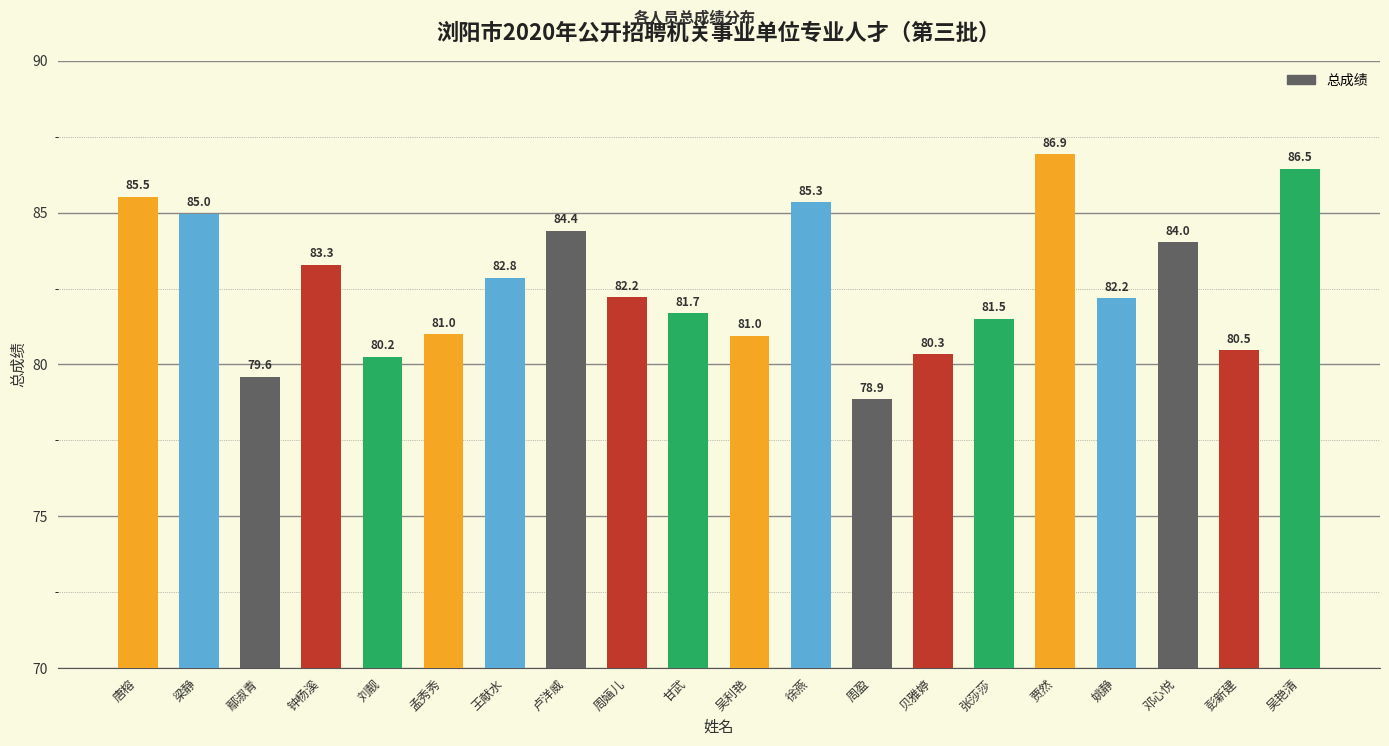

Does the chart contain any negative values?

No